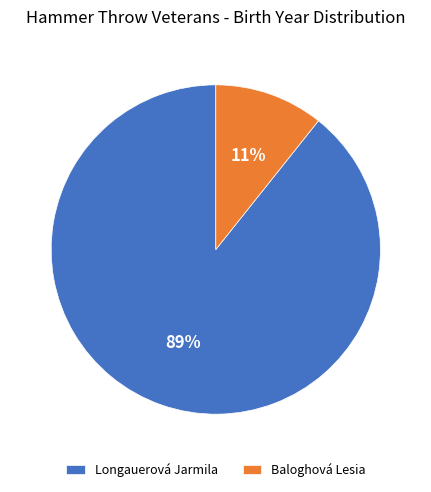

Which slice is the largest?

Longauerová Jarmila